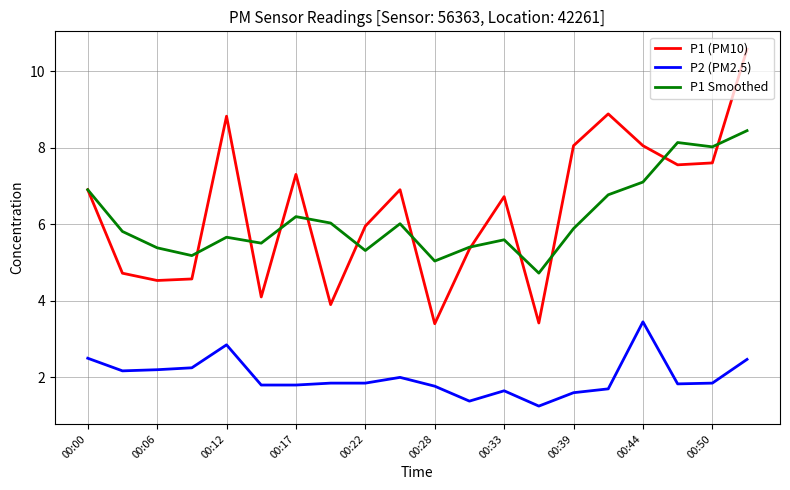

What is the greatest value displayed?

10.6